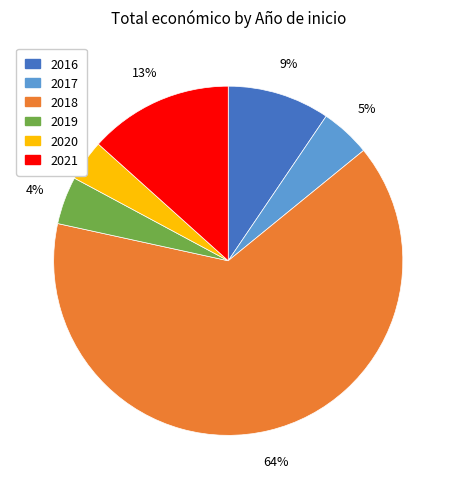

True or false: 2019 accounts for 18% of the total.

False